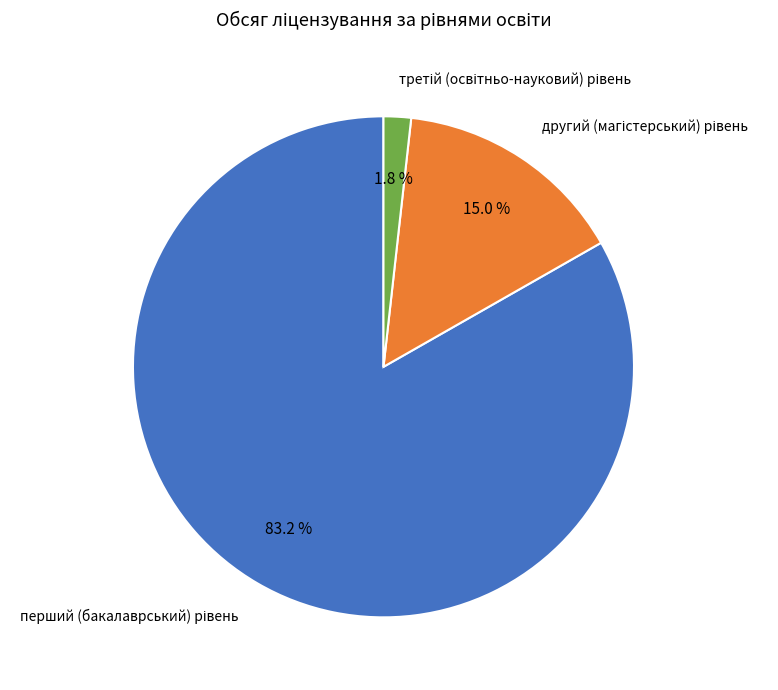

Count the number of slices in the pie.

3